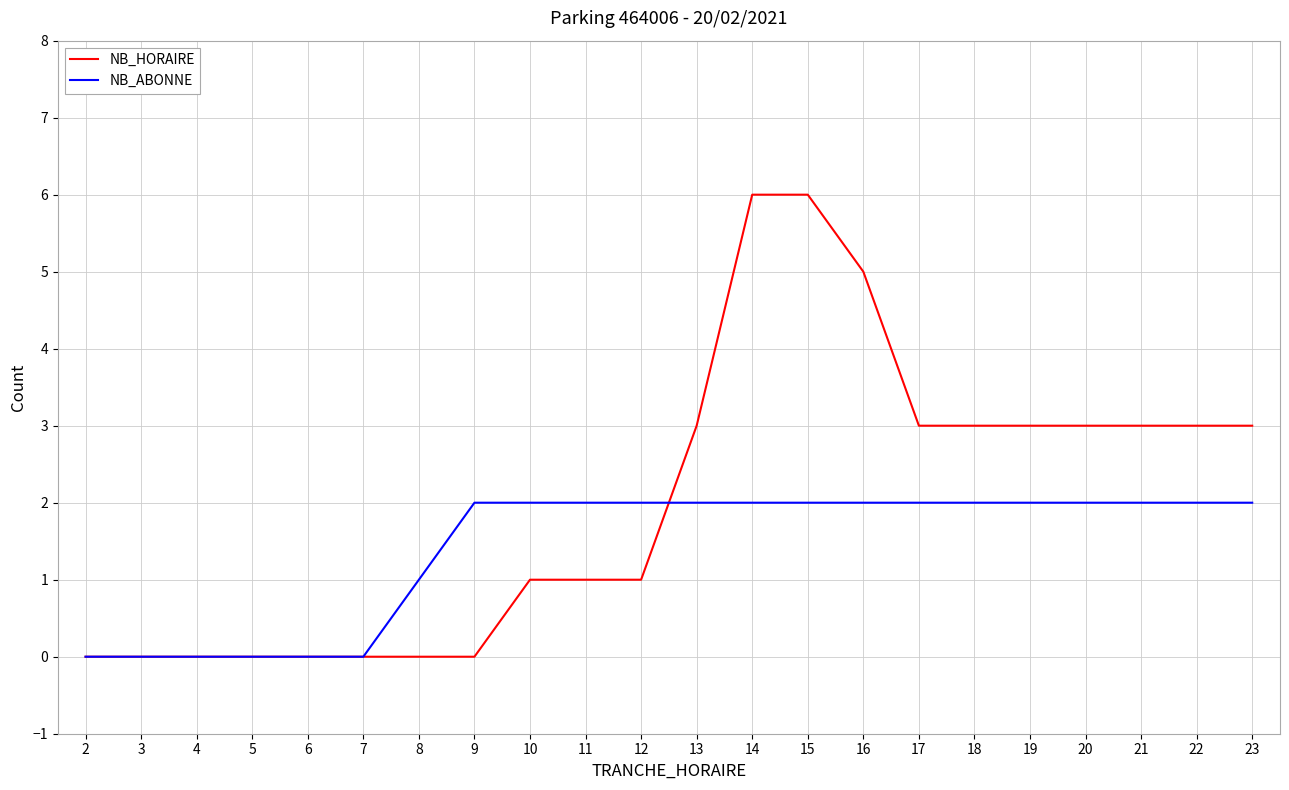

Which series changed the most between 16 and 23?

NB_HORAIRE